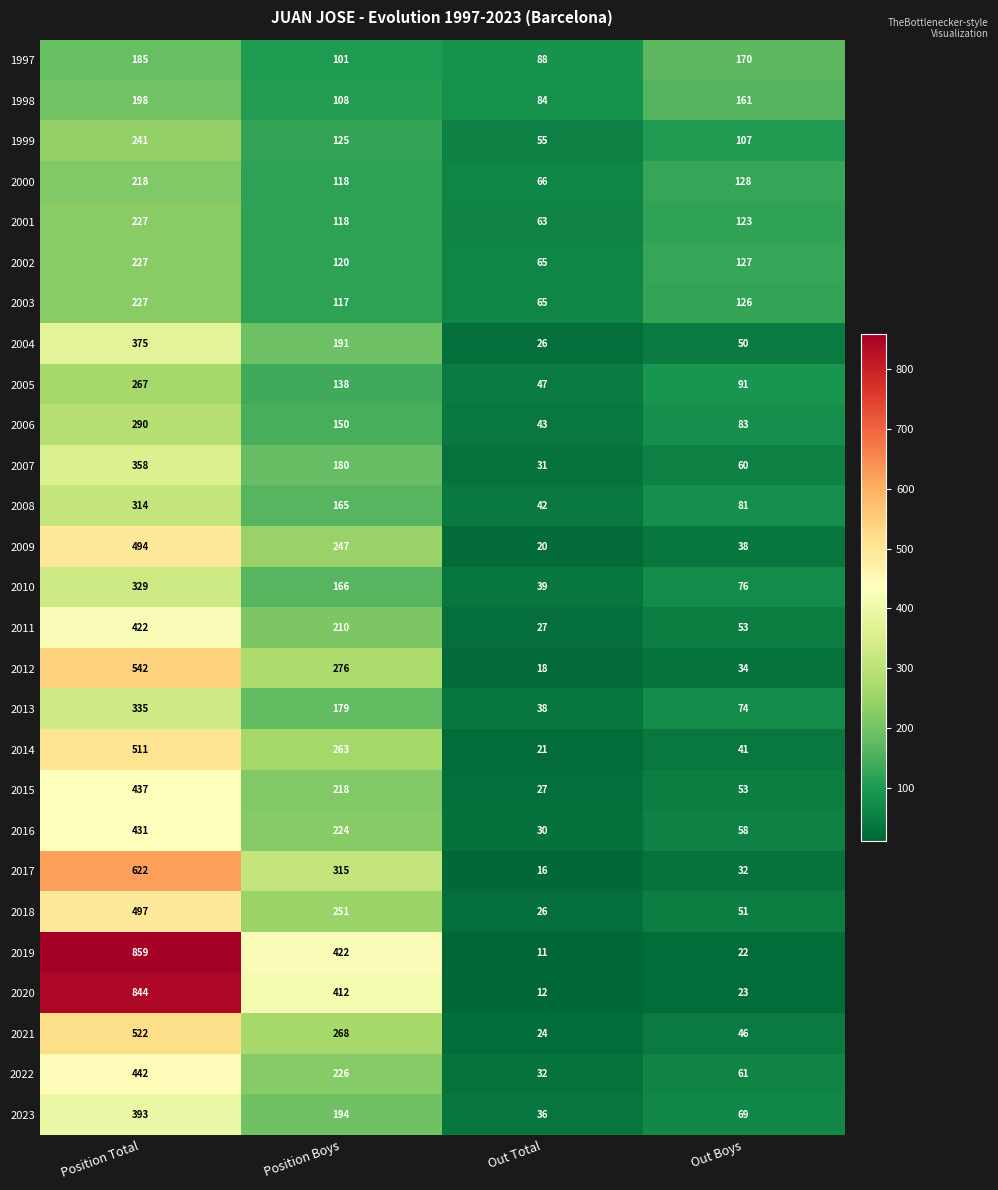

List the labels in order of 1997 value, largest first.

Position Total, Out Boys, Position Boys, Out Total